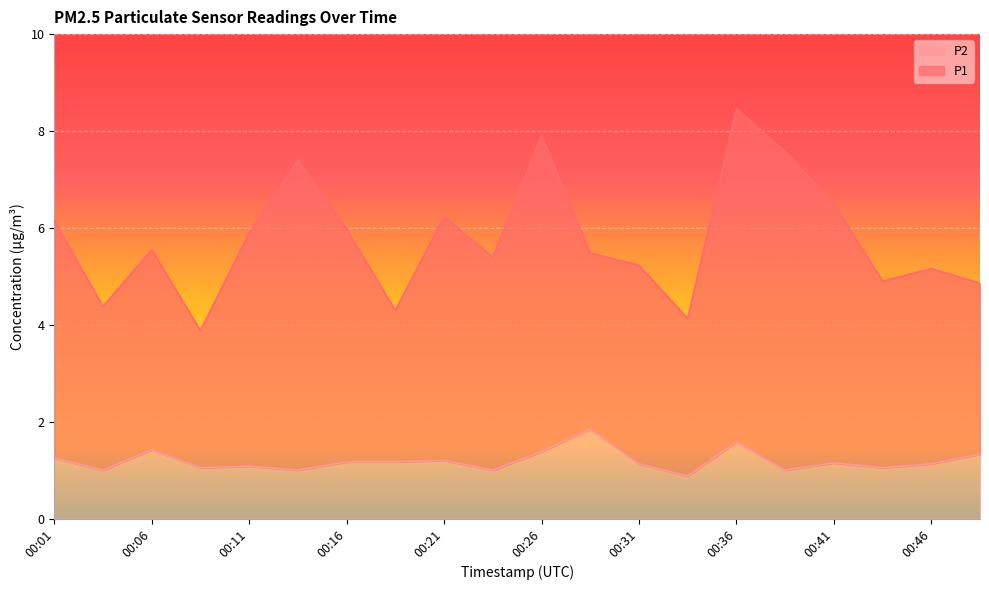

Which series changed the most between 00:01 and 00:11?

P1